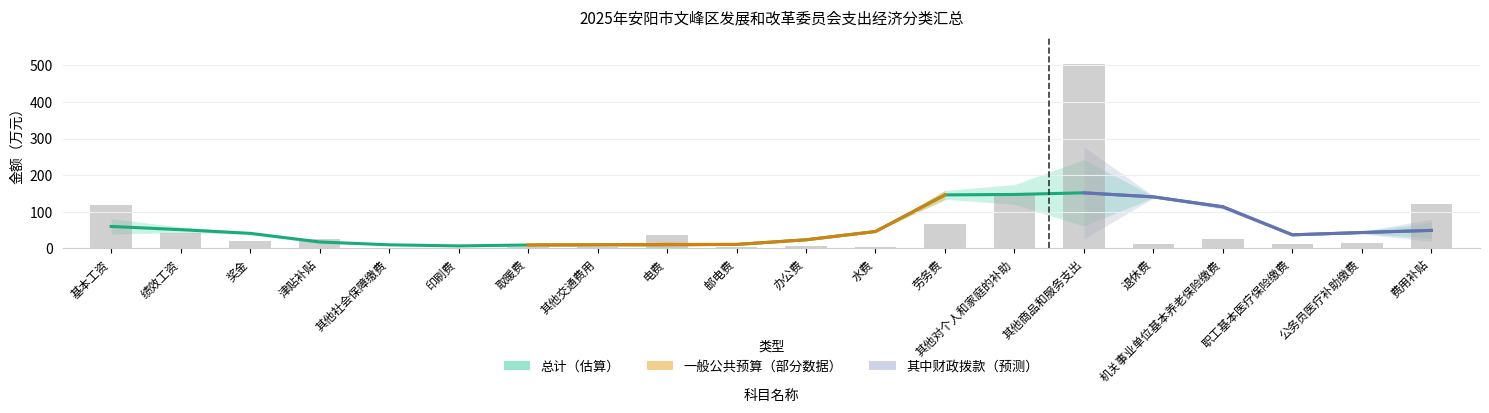

Which label corresponds to the smallest value in the chart?

其他社会保障缴费